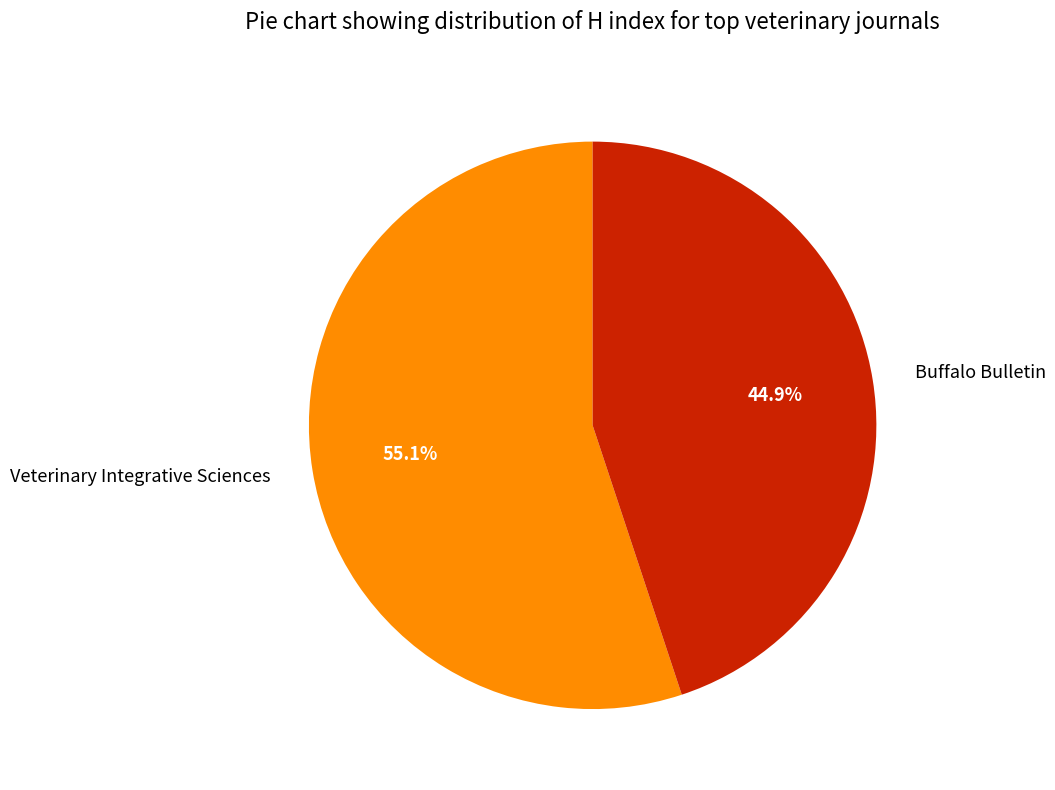

Is the sum of Buffalo Bulletin and Veterinary Integrative Sciences greater than half?

Yes